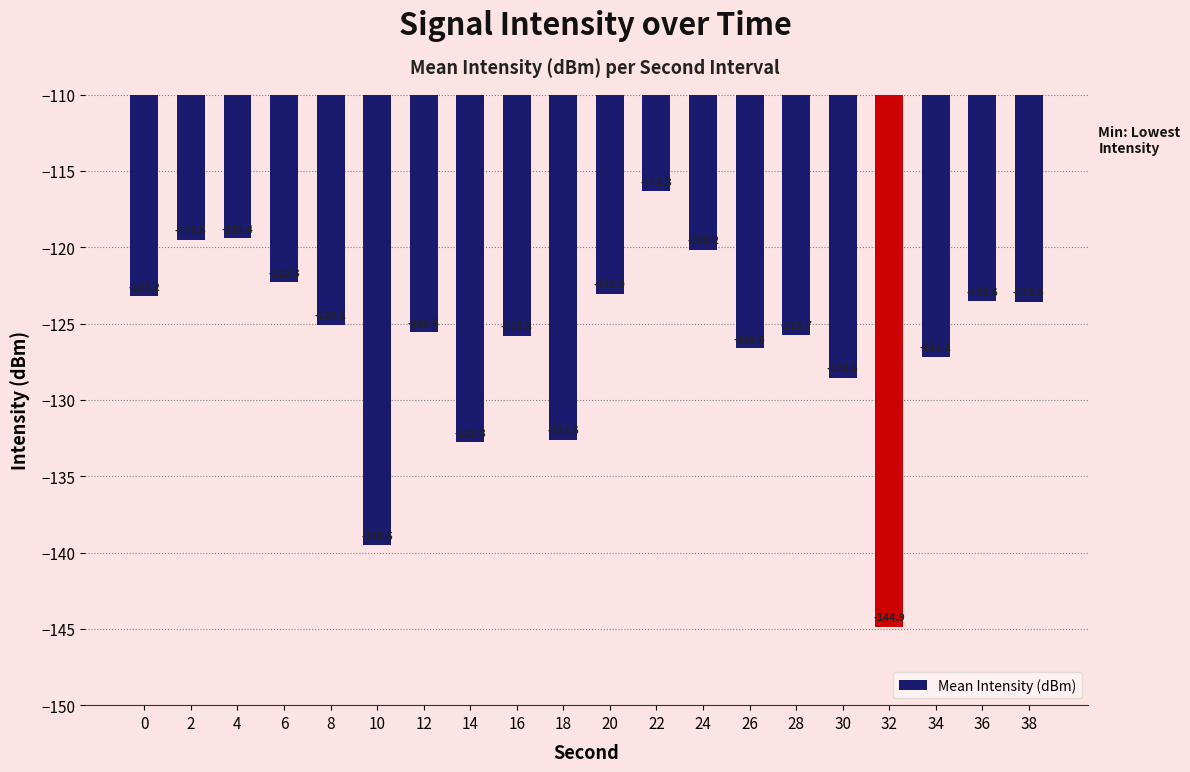

Which has a higher value, 34 or 4?

4